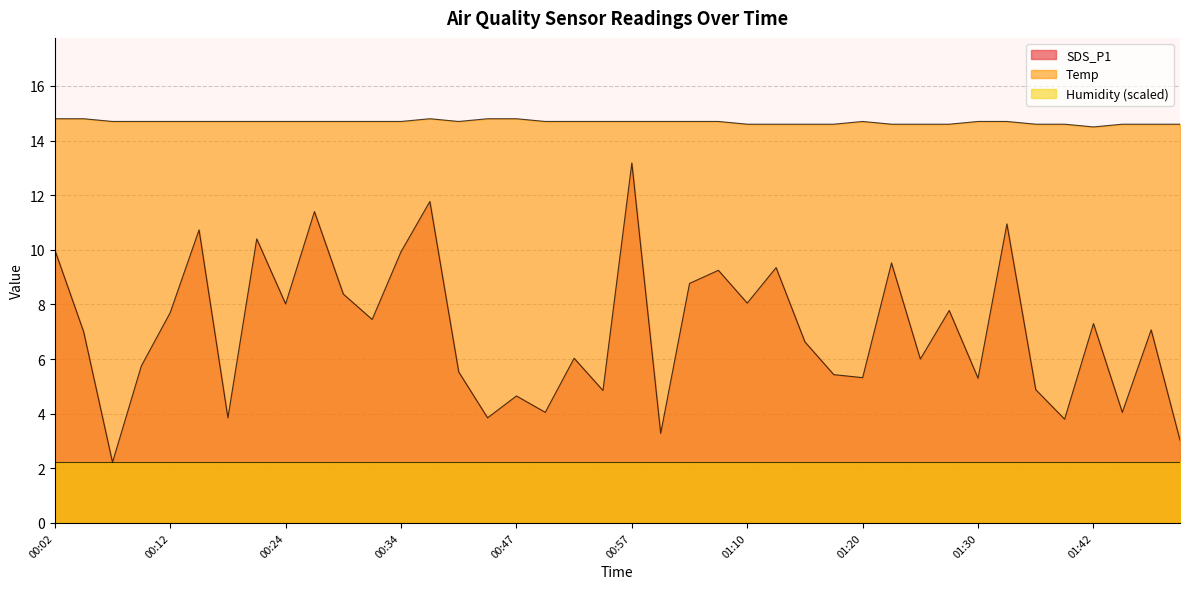

What is the sum of all SDS_P1 values?

282.5